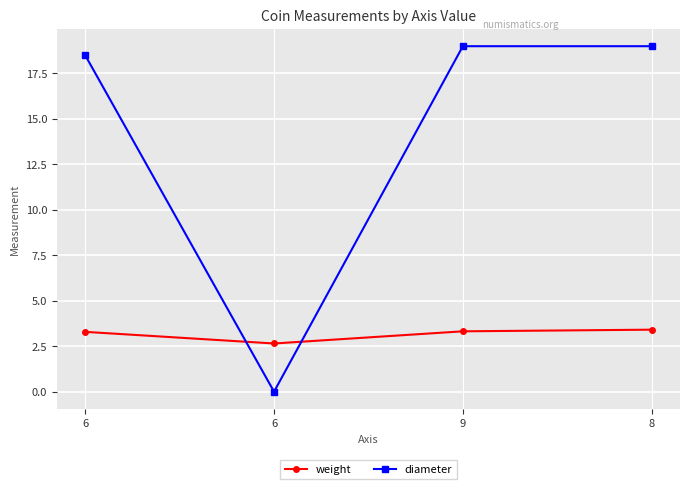

Count the weight values in the range 3 to 4.

3